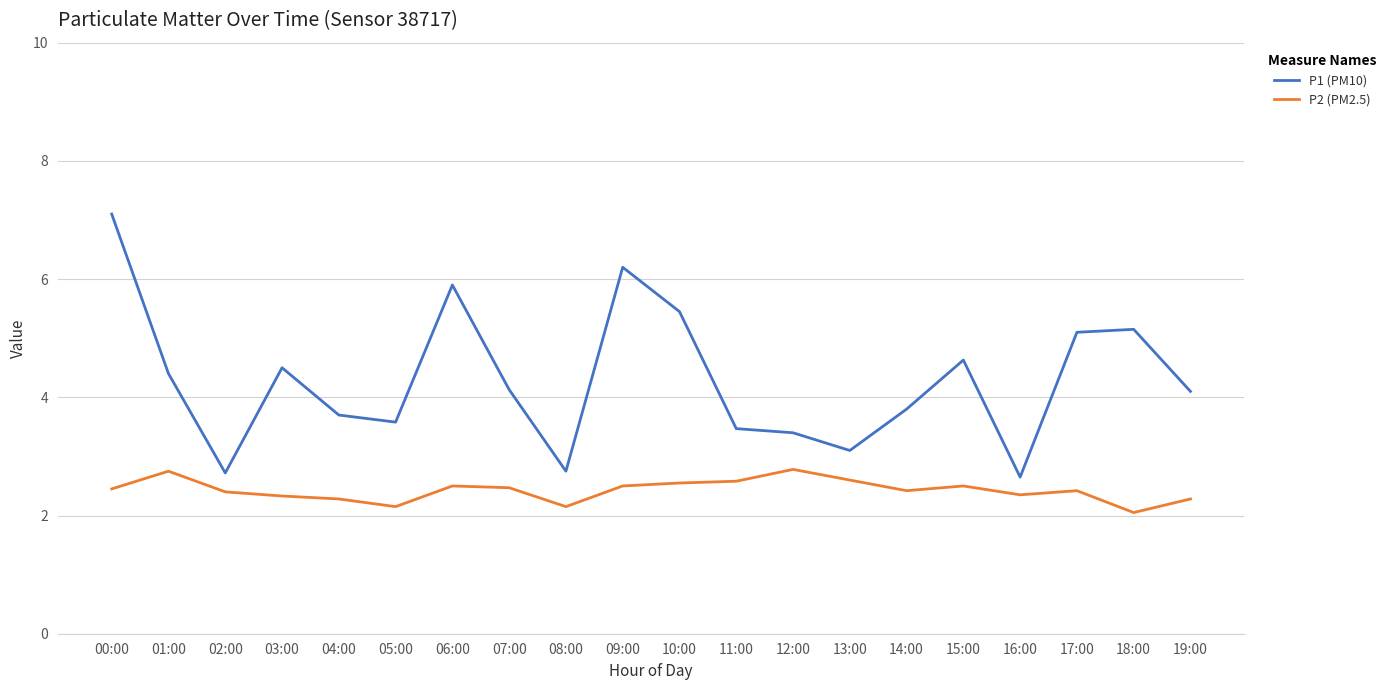

Is the value of P1 (PM10) at 06:00 greater than the value of P2 (PM2.5) at 01:00?

Yes